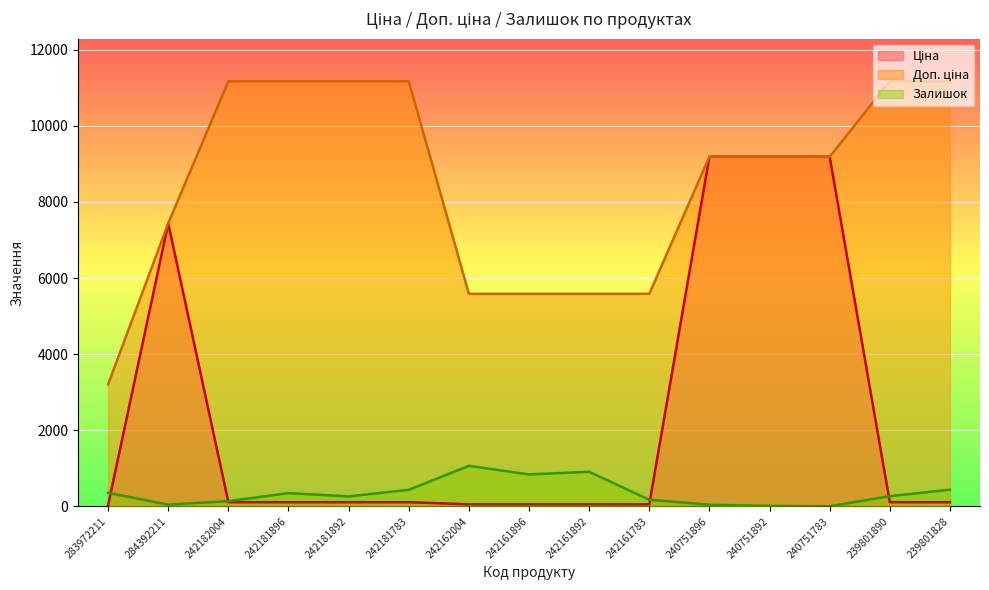

What is the maximum value for Ціна?

9185.9